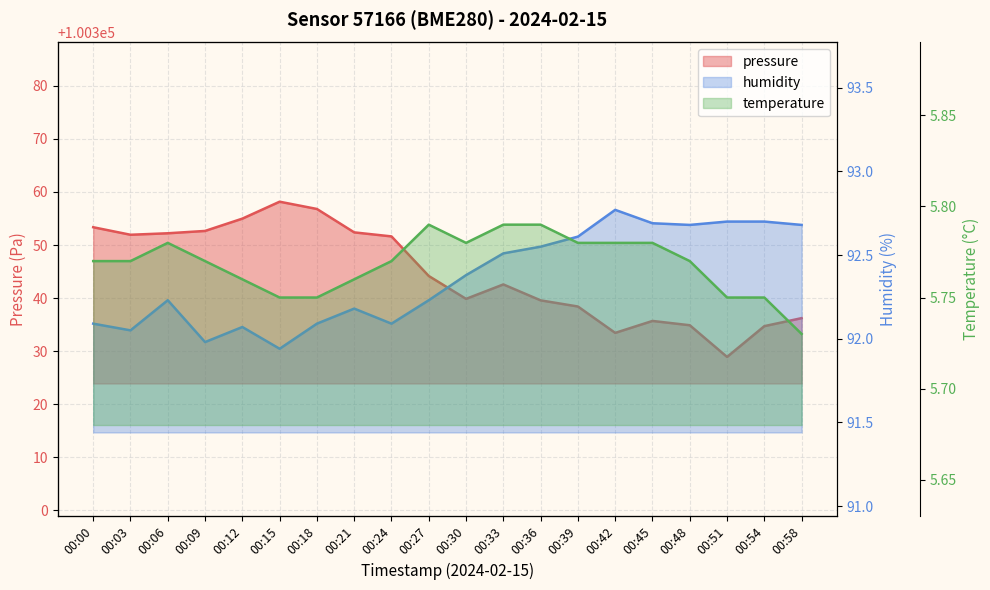

How many interior local valleys does the pressure series have?

4